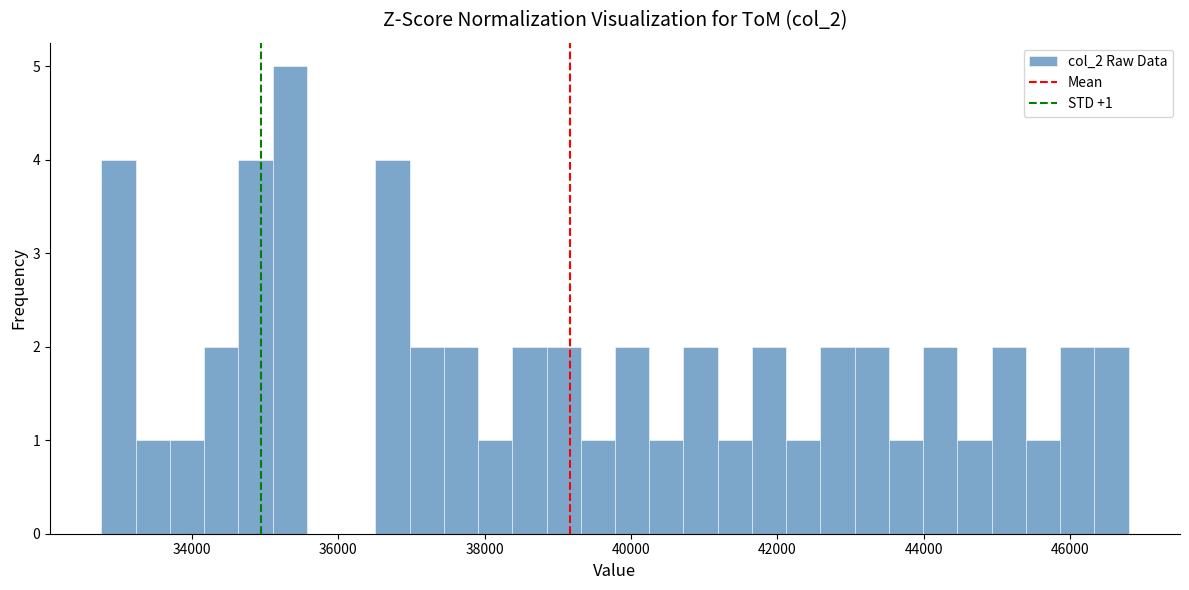

Around what value on the x-axis is the tallest bar? Give the approximate position of its centre, as read against the axis.

35400